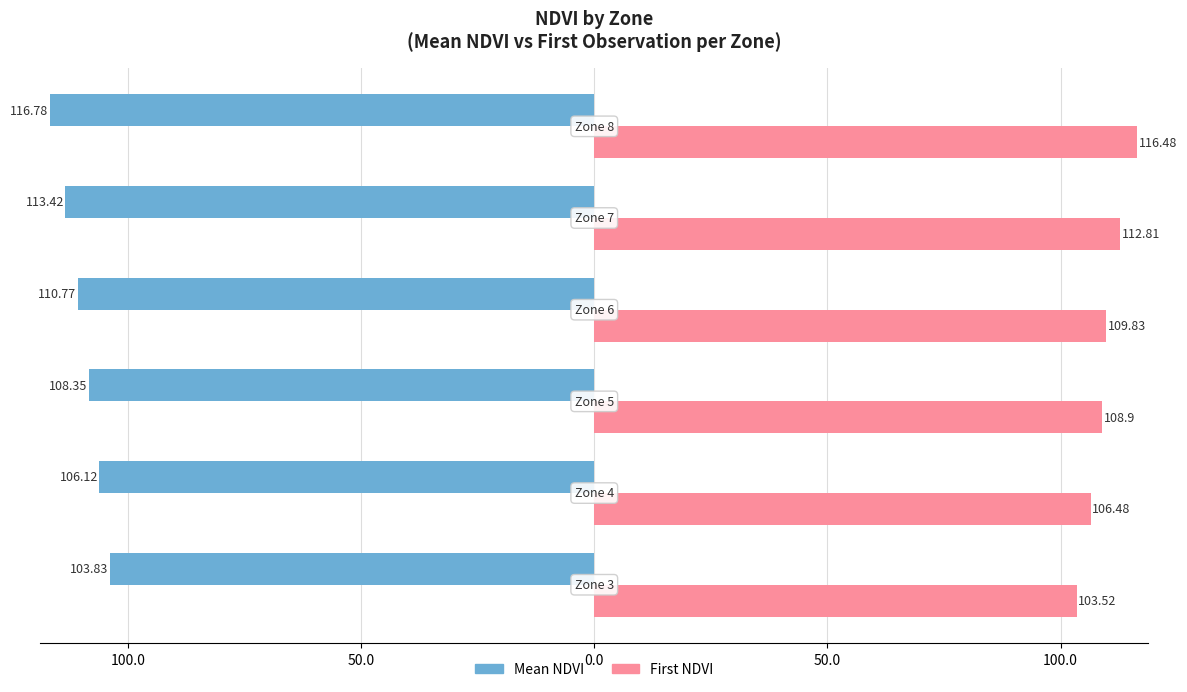

What are all the series names shown in the legend?

Mean NDVI, First NDVI